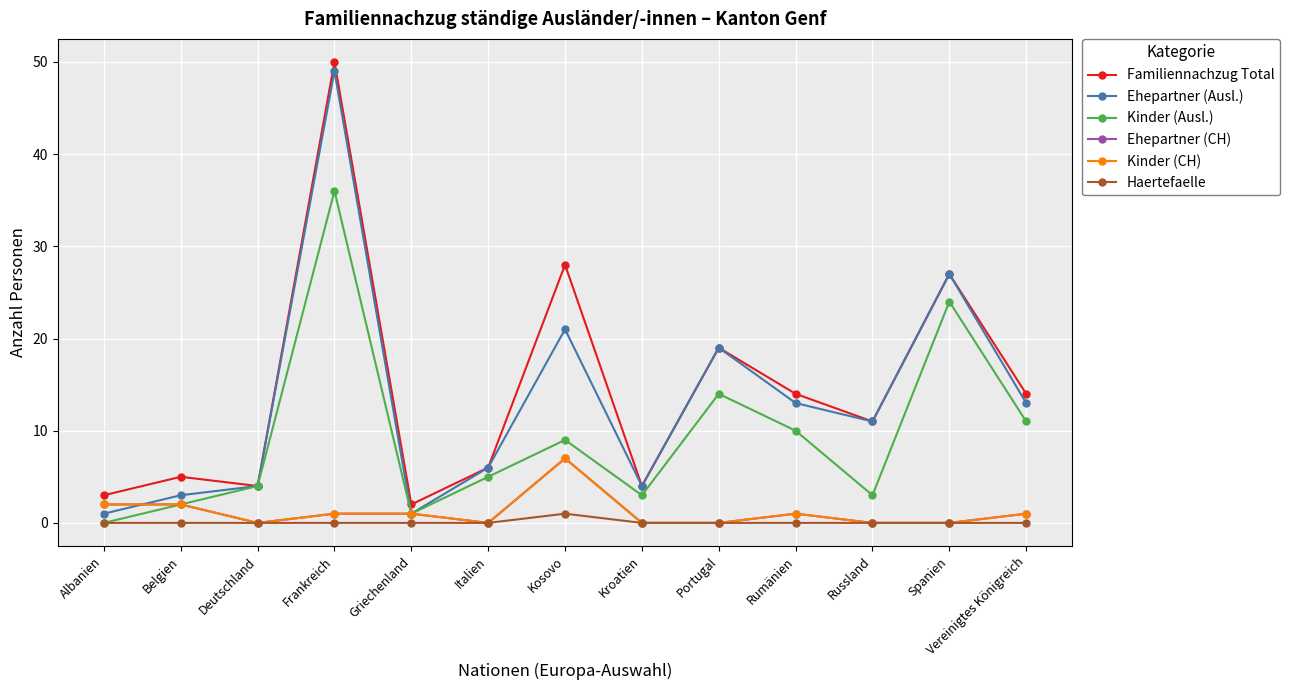

Reading left to right, list all the values displayed in this chart.

Familiennachzug Total: Albanien=3	Belgien=5	Deutschland=4	Frankreich=50	Griechenland=2	Italien=6	Kosovo=28	Kroatien=4	Portugal=19	Rumänien=14	Russland=11	Spanien=27	Vereinigtes Königreich=14
Ehepartner (Ausl.): Albanien=1	Belgien=3	Deutschland=4	Frankreich=49	Griechenland=1	Italien=6	Kosovo=21	Kroatien=4	Portugal=19	Rumänien=13	Russland=11	Spanien=27	Vereinigtes Königreich=13
Kinder (Ausl.): Albanien=0	Belgien=2	Deutschland=4	Frankreich=36	Griechenland=1	Italien=5	Kosovo=9	Kroatien=3	Portugal=14	Rumänien=10	Russland=3	Spanien=24	Vereinigtes Königreich=11
Ehepartner (CH): Albanien=2	Belgien=2	Deutschland=0	Frankreich=1	Griechenland=1	Italien=0	Kosovo=7	Kroatien=0	Portugal=0	Rumänien=1	Russland=0	Spanien=0	Vereinigtes Königreich=1
Kinder (CH): Albanien=2	Belgien=2	Deutschland=0	Frankreich=1	Griechenland=1	Italien=0	Kosovo=7	Kroatien=0	Portugal=0	Rumänien=1	Russland=0	Spanien=0	Vereinigtes Königreich=1
Haertefaelle: Albanien=0	Belgien=0	Deutschland=0	Frankreich=0	Griechenland=0	Italien=0	Kosovo=1	Kroatien=0	Portugal=0	Rumänien=0	Russland=0	Spanien=0	Vereinigtes Königreich=0